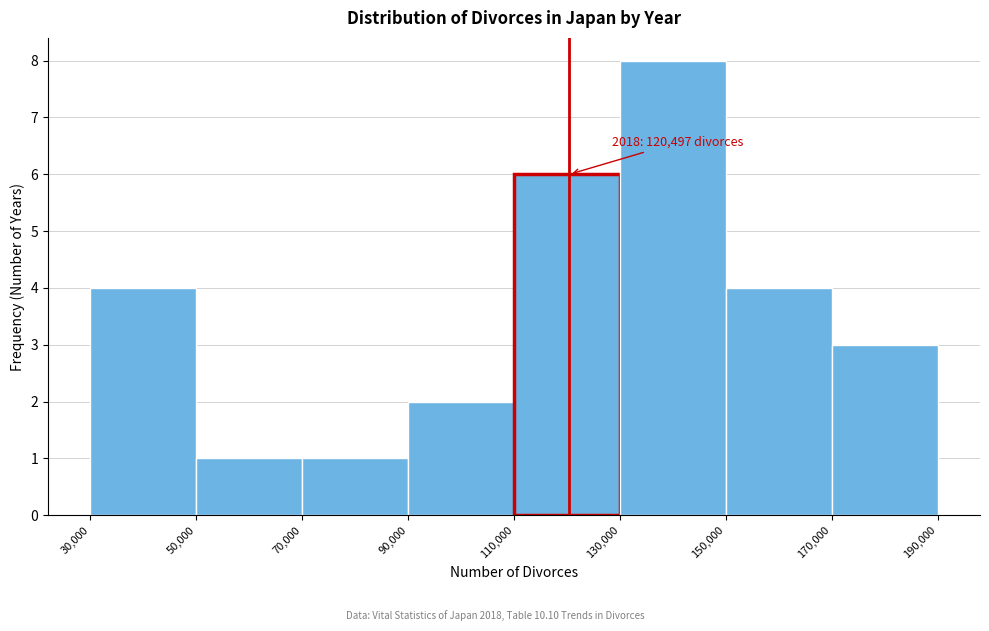

Which range on the x-axis has the tallest bar?

130,000 to 150,000